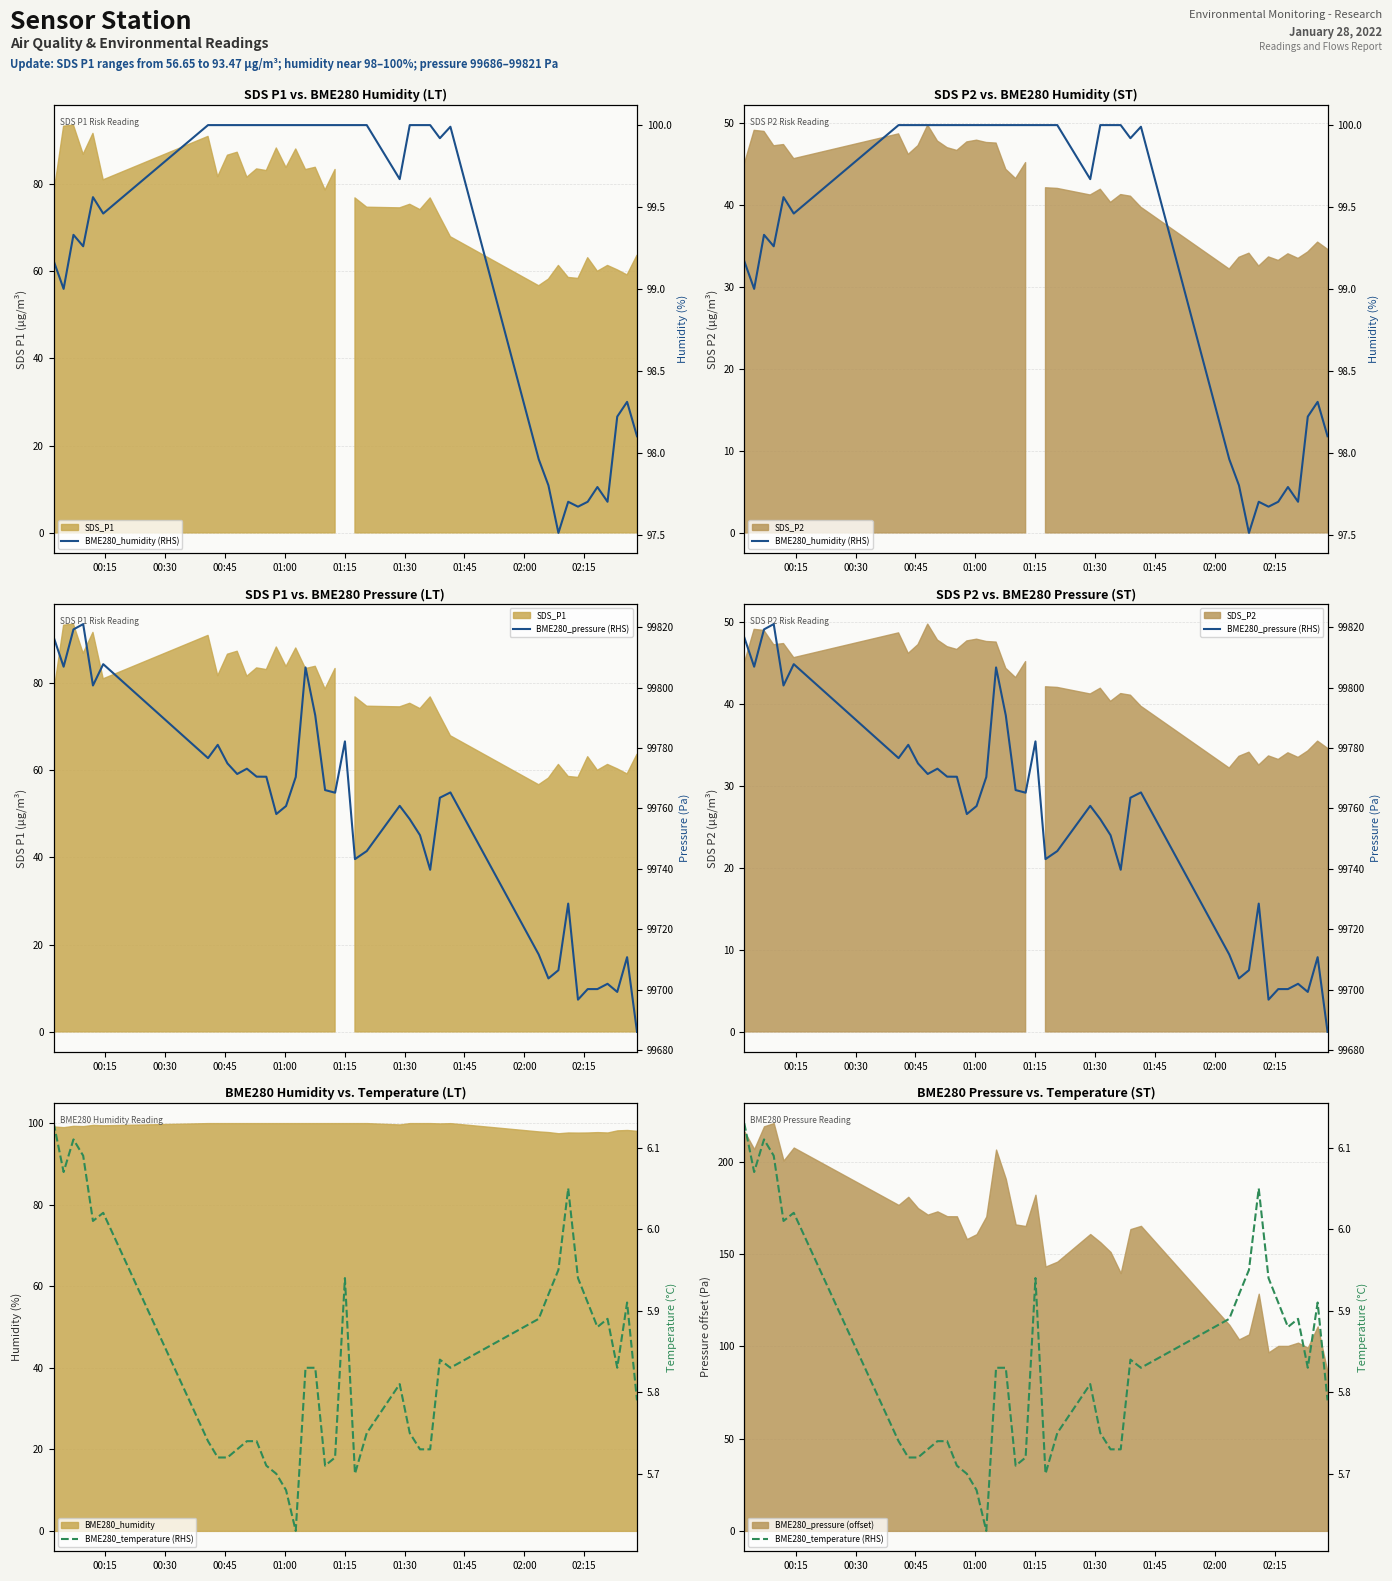

What is the average value of the BME280_temperature (RHS) series?

5.8